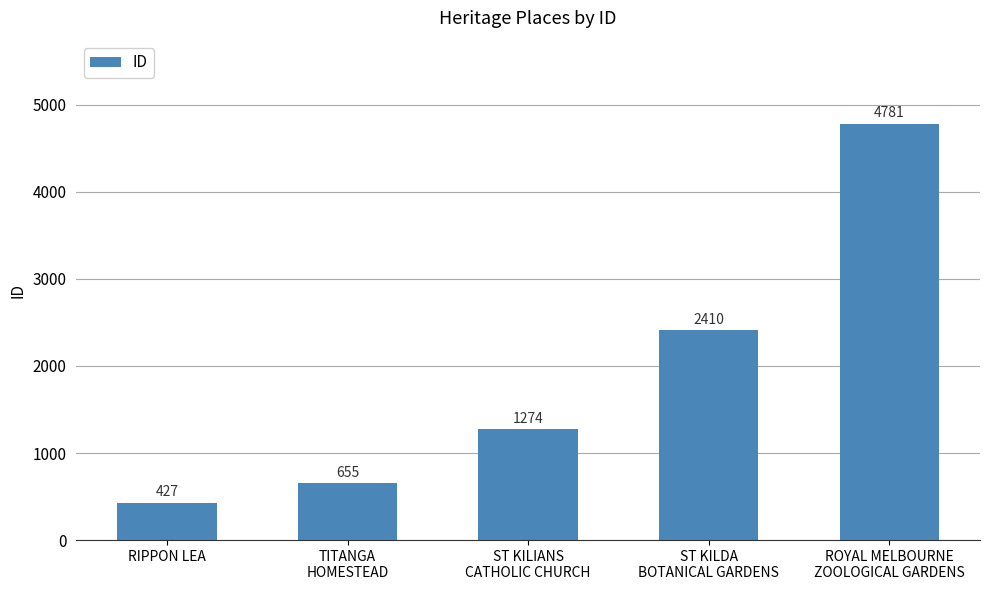

True or false: the data shows 655 at TITANGA
HOMESTEAD.

True